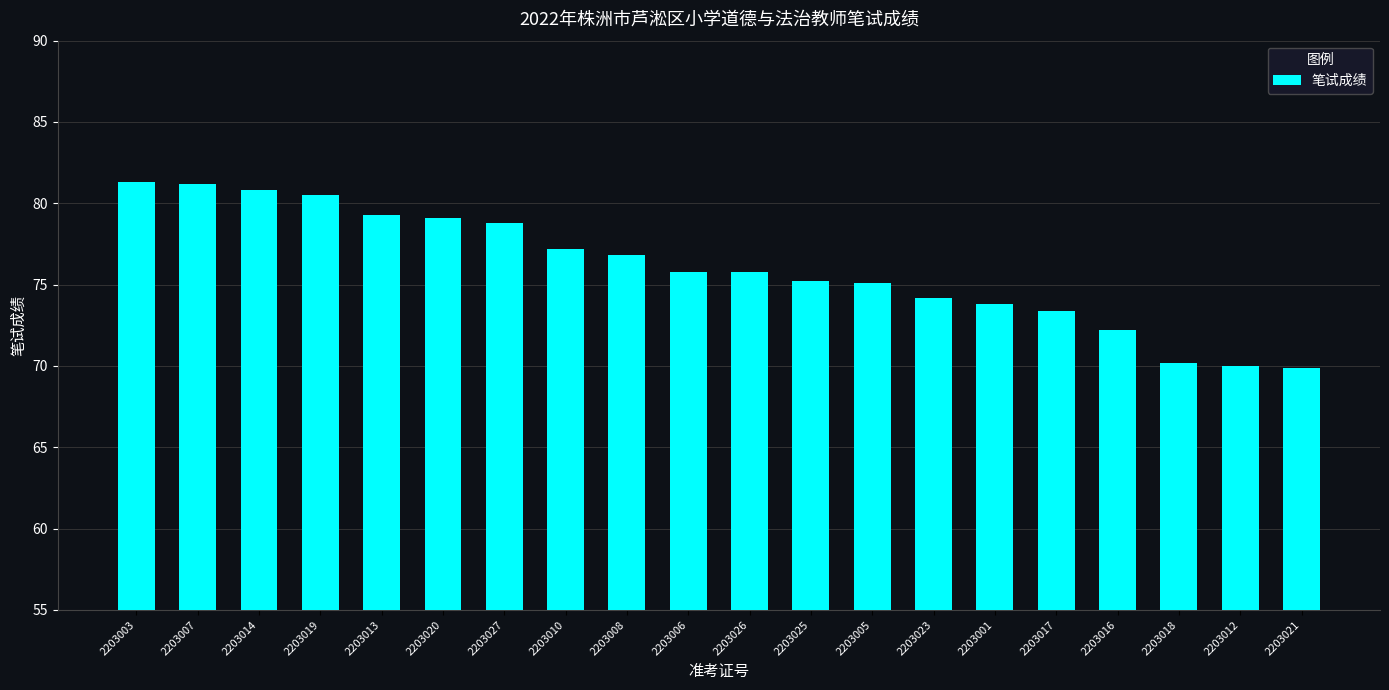

How many bars are there in total?

20